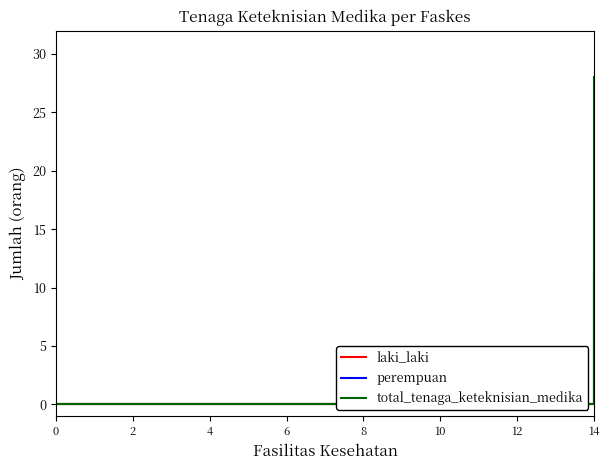

True or false: laki_laki and total_tenaga_keteknisian_medika intersect in this chart.

False